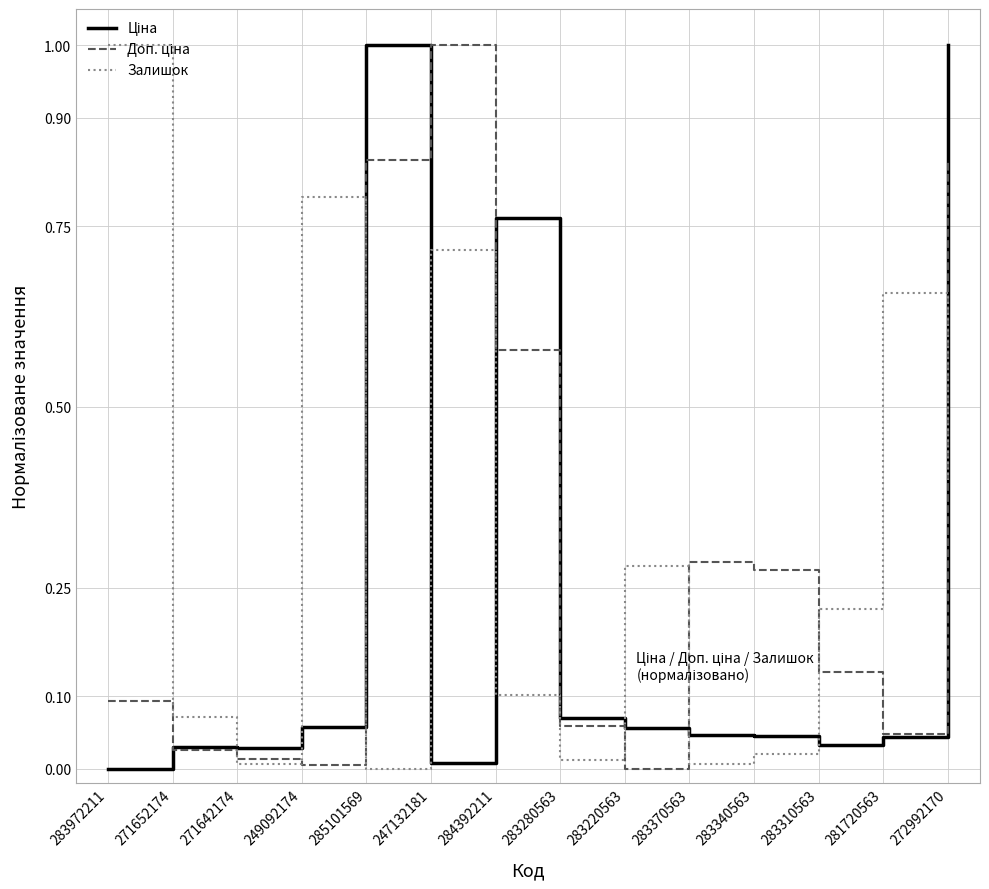

At which category is the sum across all series the highest?

272992170